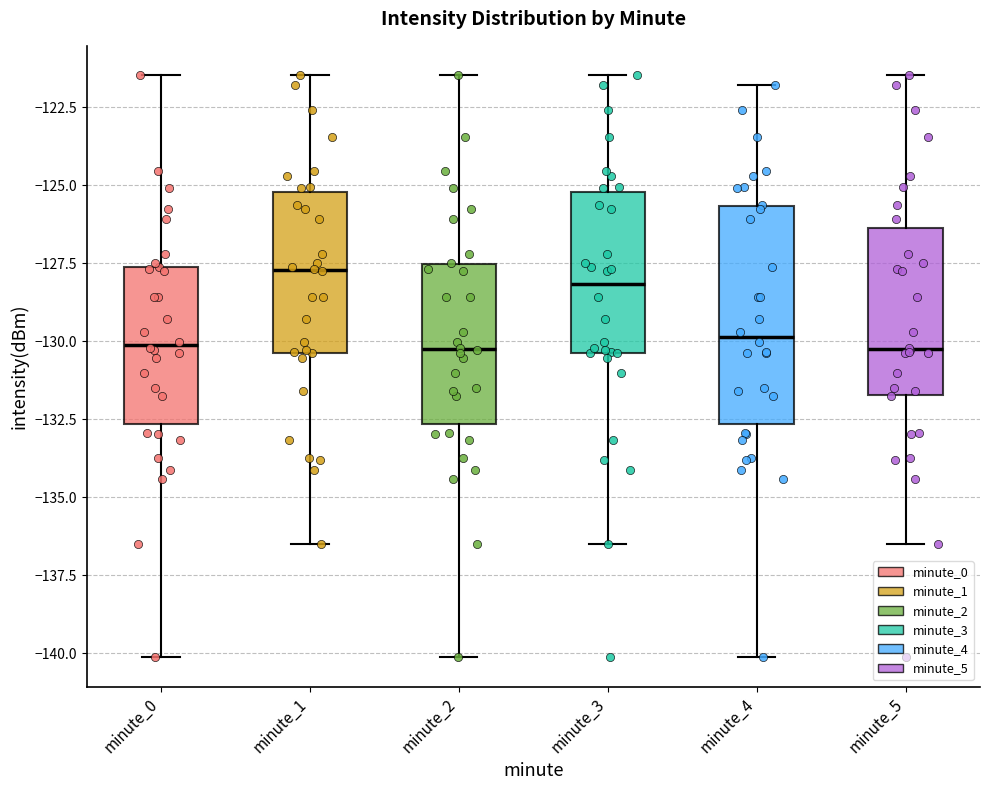

Where is the lower edge of the box for minute_5 on the y-axis? The values are not printed on the chart, so give them approximately, as read against the axis.

-131.5